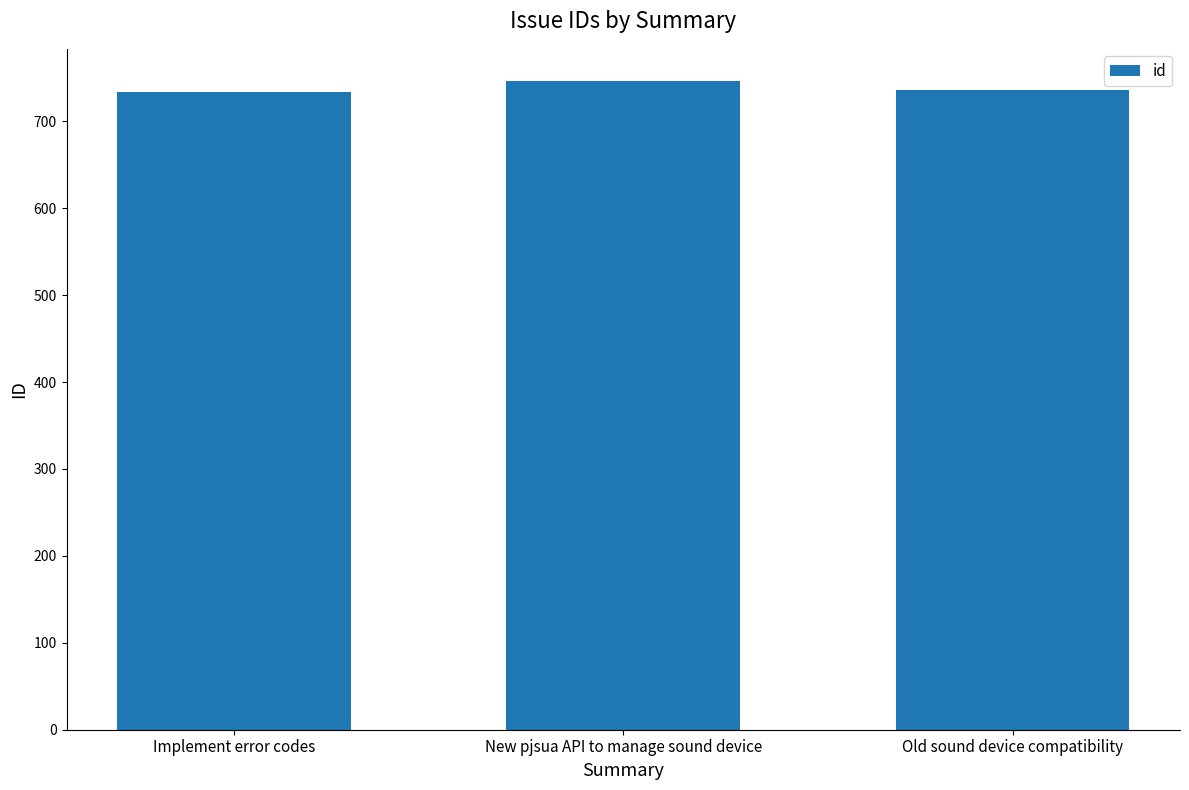

What is the sum of the values at Old sound device compatibility and Implement error codes?

1470